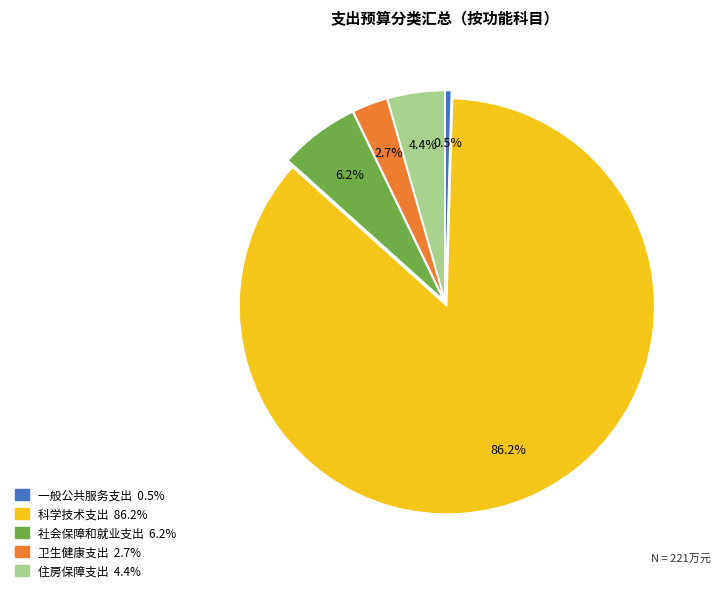

What percentage is the 科学技术支出 slice, to the nearest percent?

86%